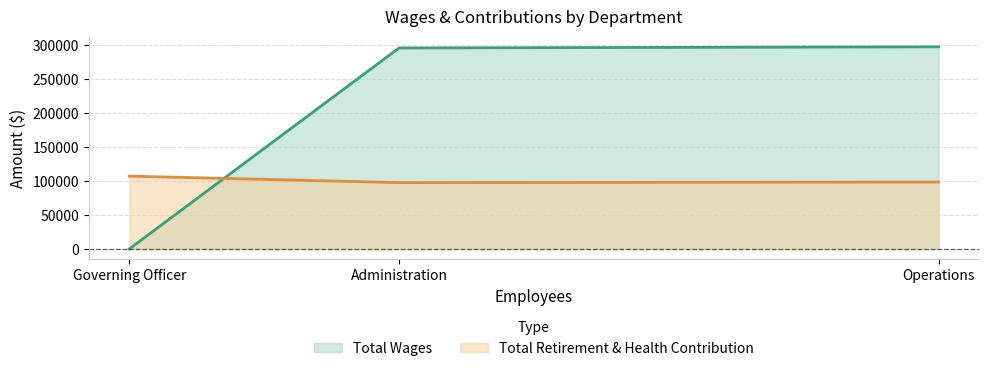

Reading right to left, transcribe all the data shown in this chart.

Total Wages: Governing Officer=0	Administration=295446	Operations=297109
Total Retirement & Health Contribution: Governing Officer=107070	Administration=97540	Operations=98373